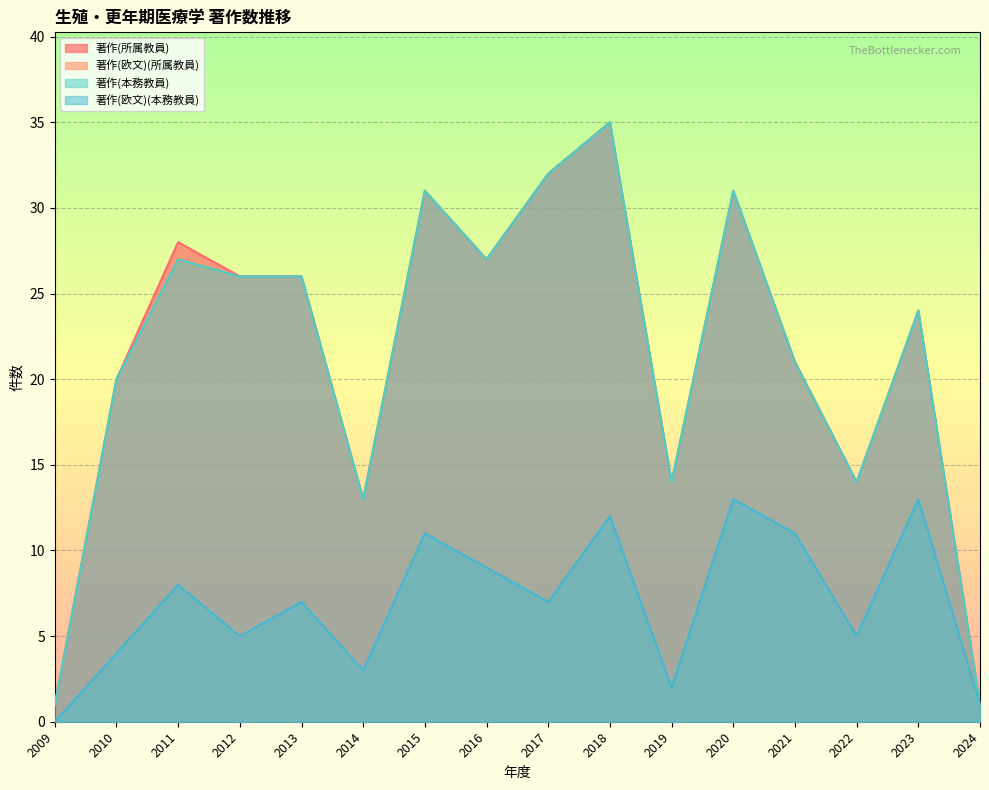

True or false: 著作(欧文)(本務教員) and 著作(欧文)(所属教員) cross at least once.

False